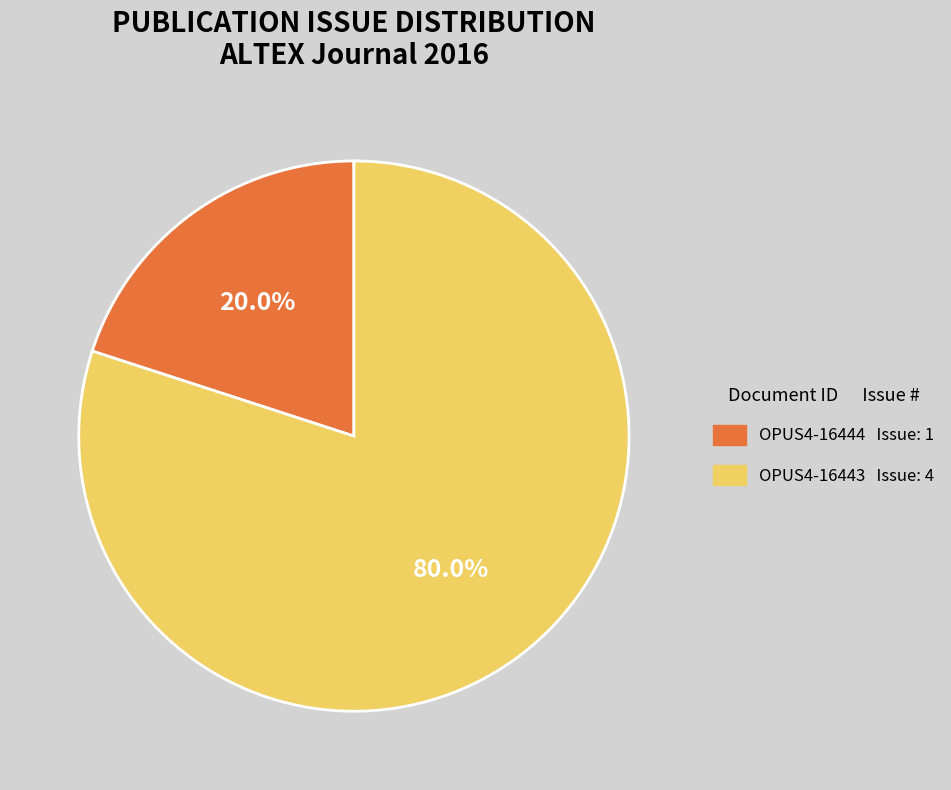

To the nearest percent, what is the average slice percentage?

50%